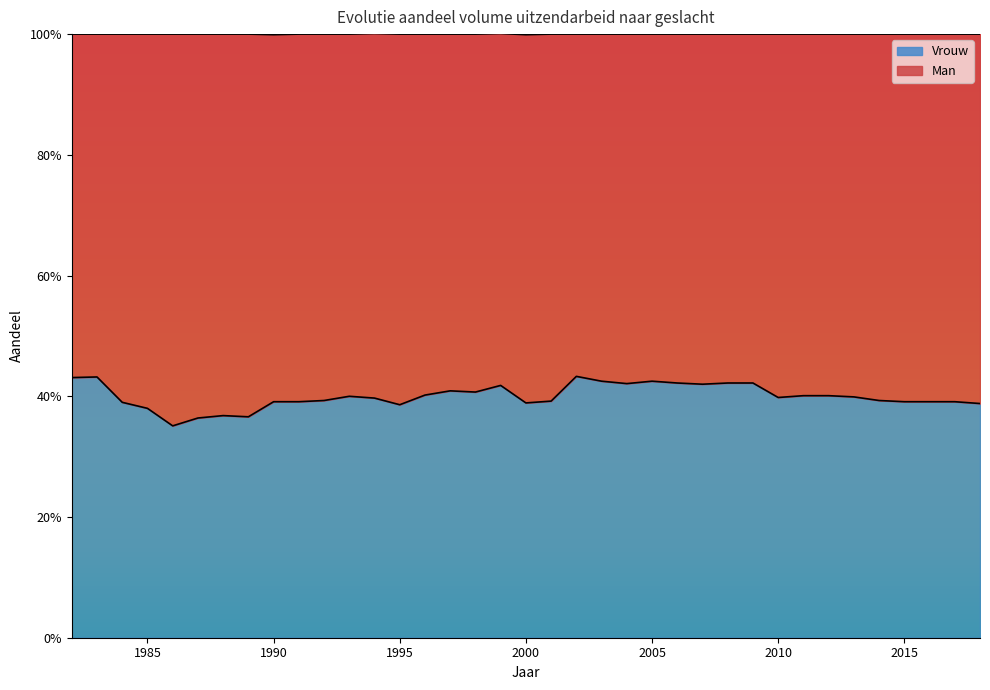

Where is the first local maximum?

1983